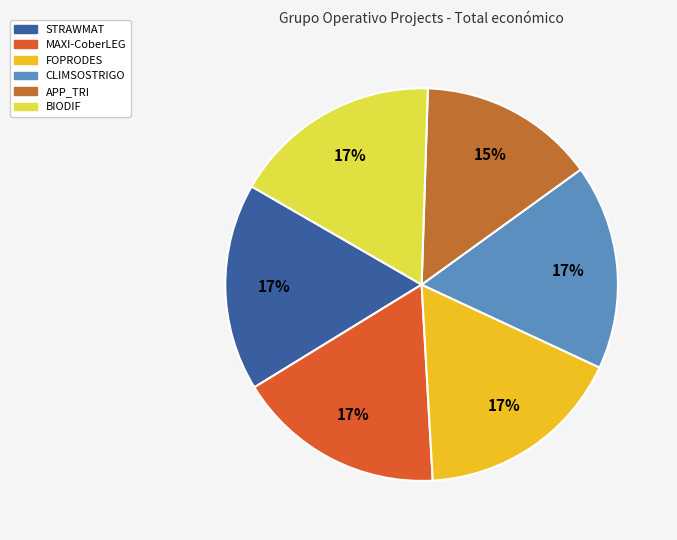

True or false: CLIMSOSTRIGO accounts for 11% of the total.

False